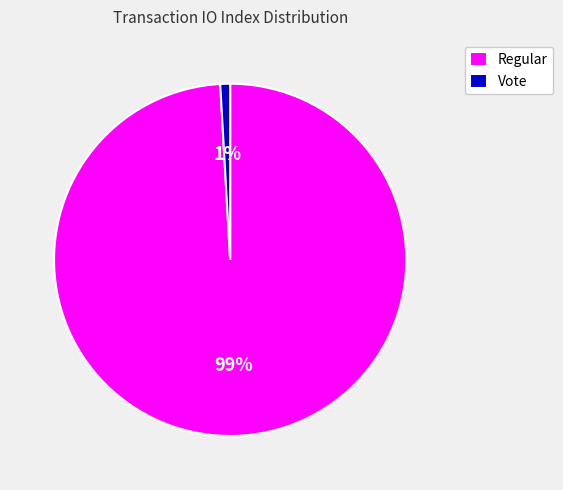

Which slice is the smallest?

Vote